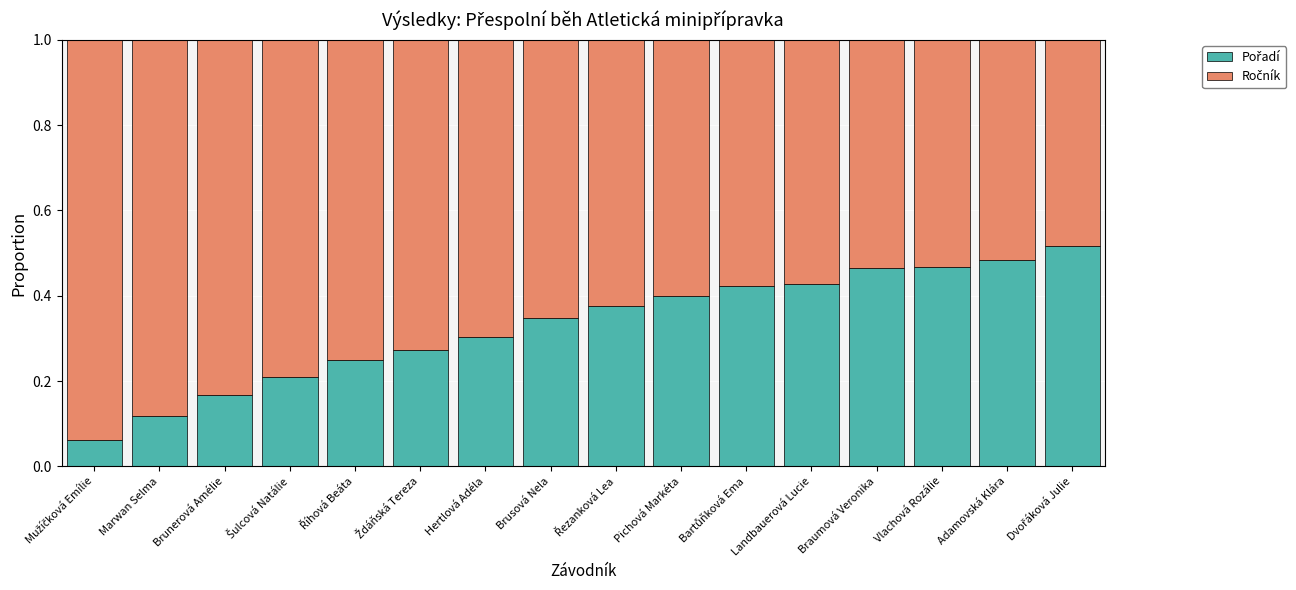

What is the total value across all series at Brusová Nela?

1.0